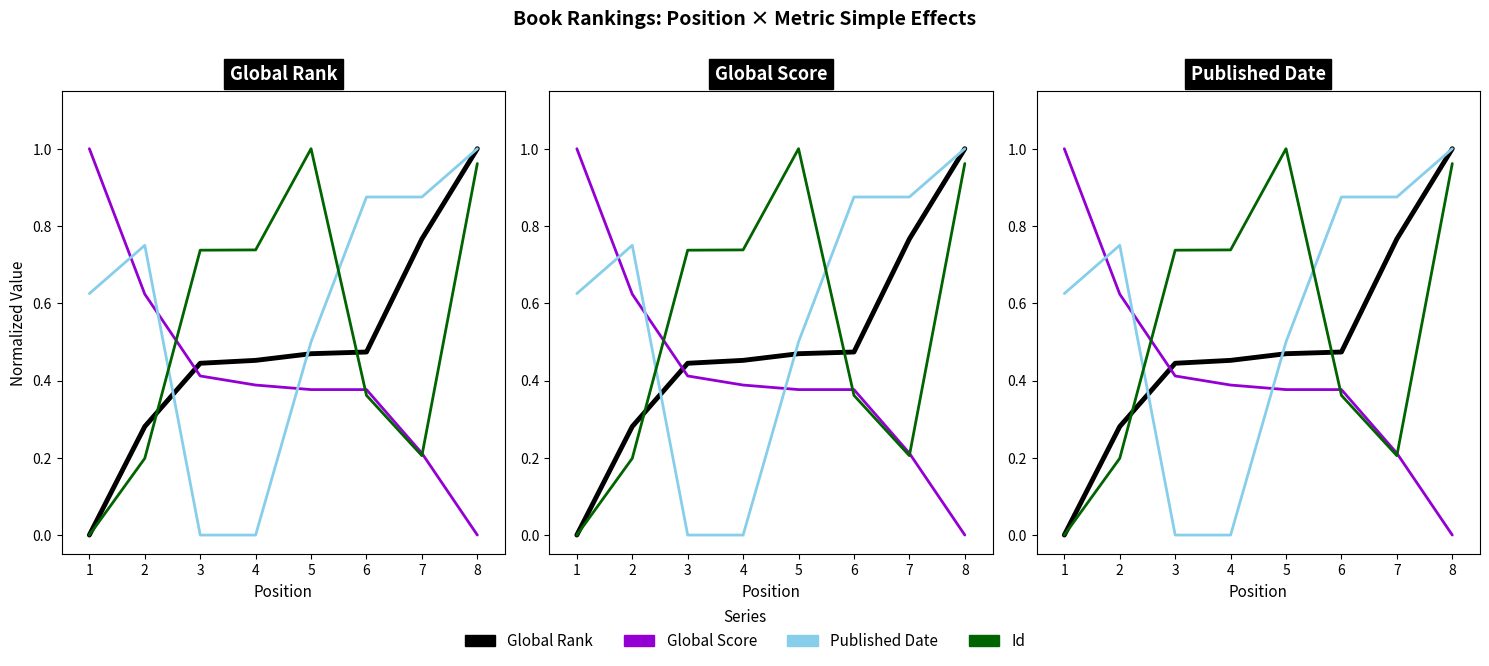

Read the Published Date value at 6.

0.9